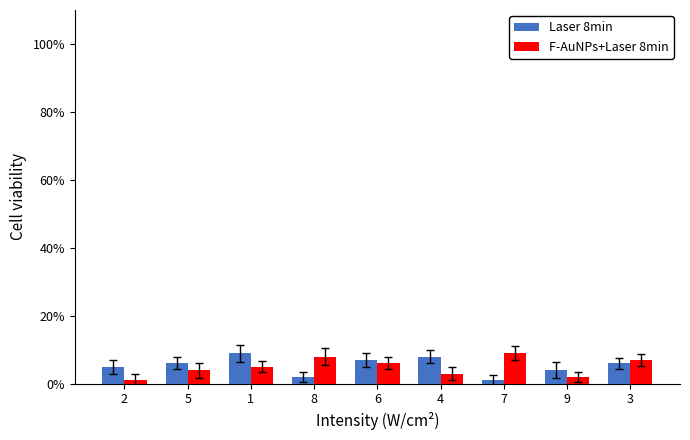

Reading right to left, list all the values displayed in this chart.

Laser 8min: 6	4	1	8	7	2	9	6	5
F-AuNPs+Laser 8min: 7	2	9	3	6	8	5	4	1